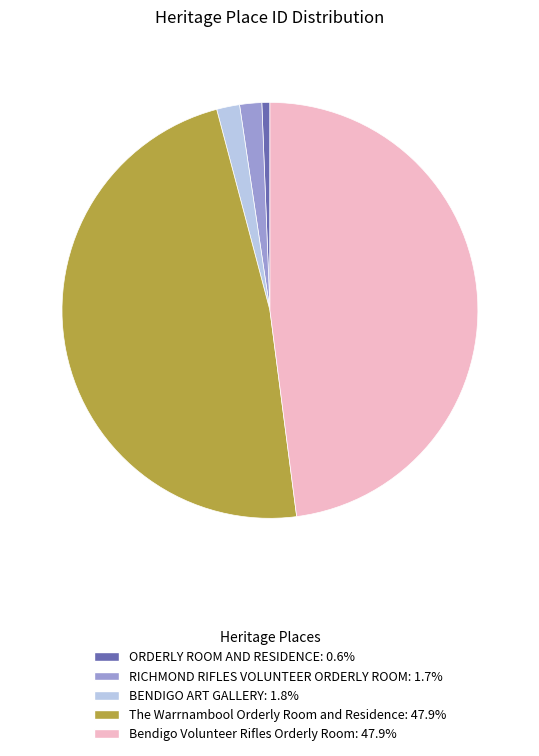

What is the ratio of the value at The Warrnambool Orderly Room and Residence to the value at ORDERLY ROOM AND RESIDENCE?

76.8